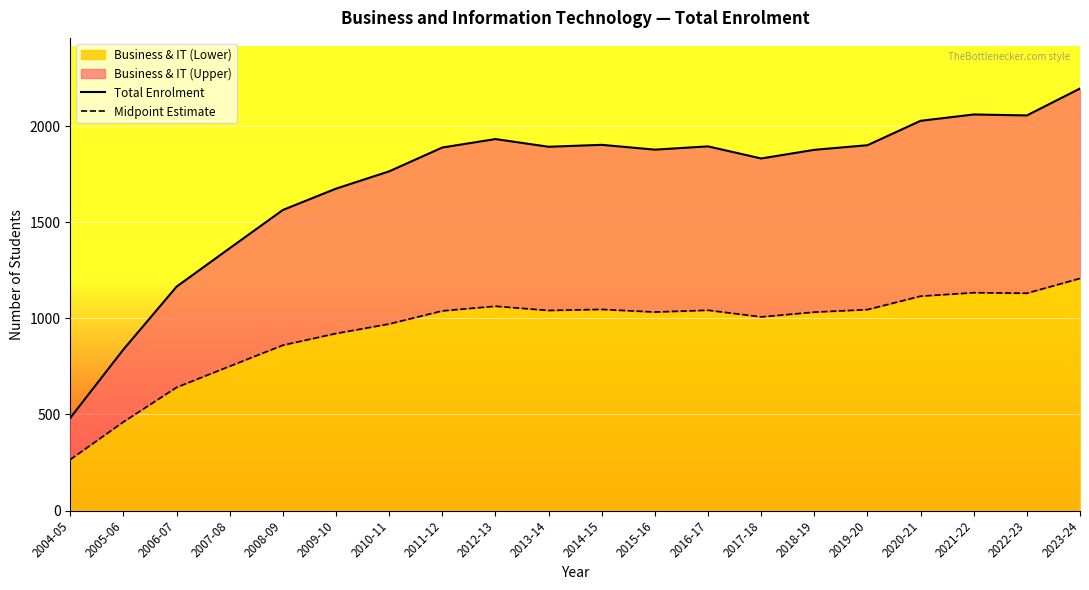

Rank the series at 2013-14 from highest to lowest value.

Total Enrolment, Midpoint Estimate